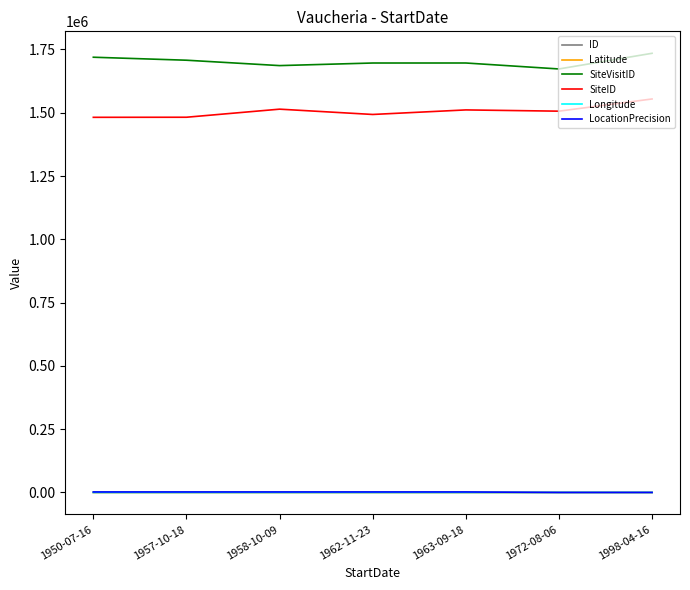

The value of SiteID at 1972-08-06 is 1506096.0. True or false?

True